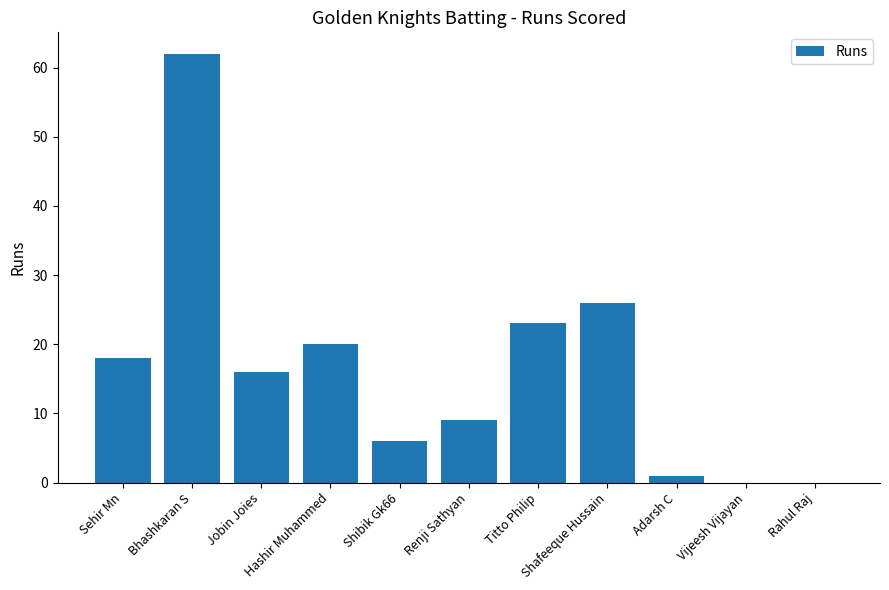

Reading left to right, extract all data points from this chart.

18	62	16	20	6	9	23	26	1	0	0